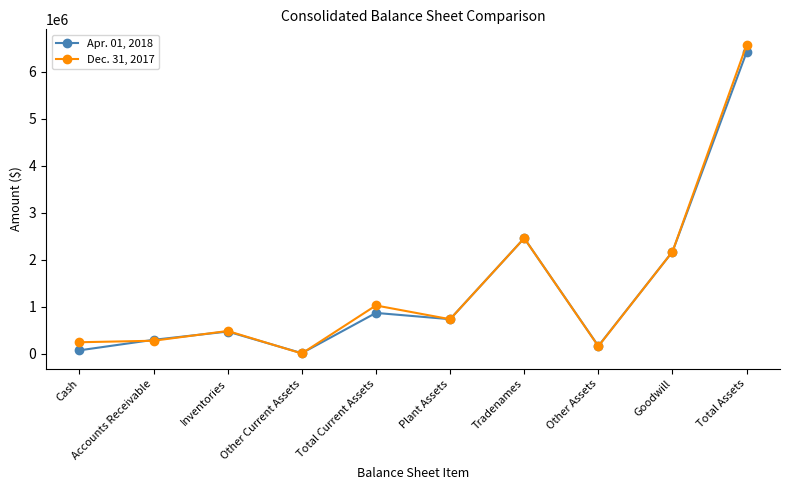

Between which two adjacent categories do Dec. 31, 2017 and Apr. 01, 2018 first intersect?

Cash and Accounts Receivable